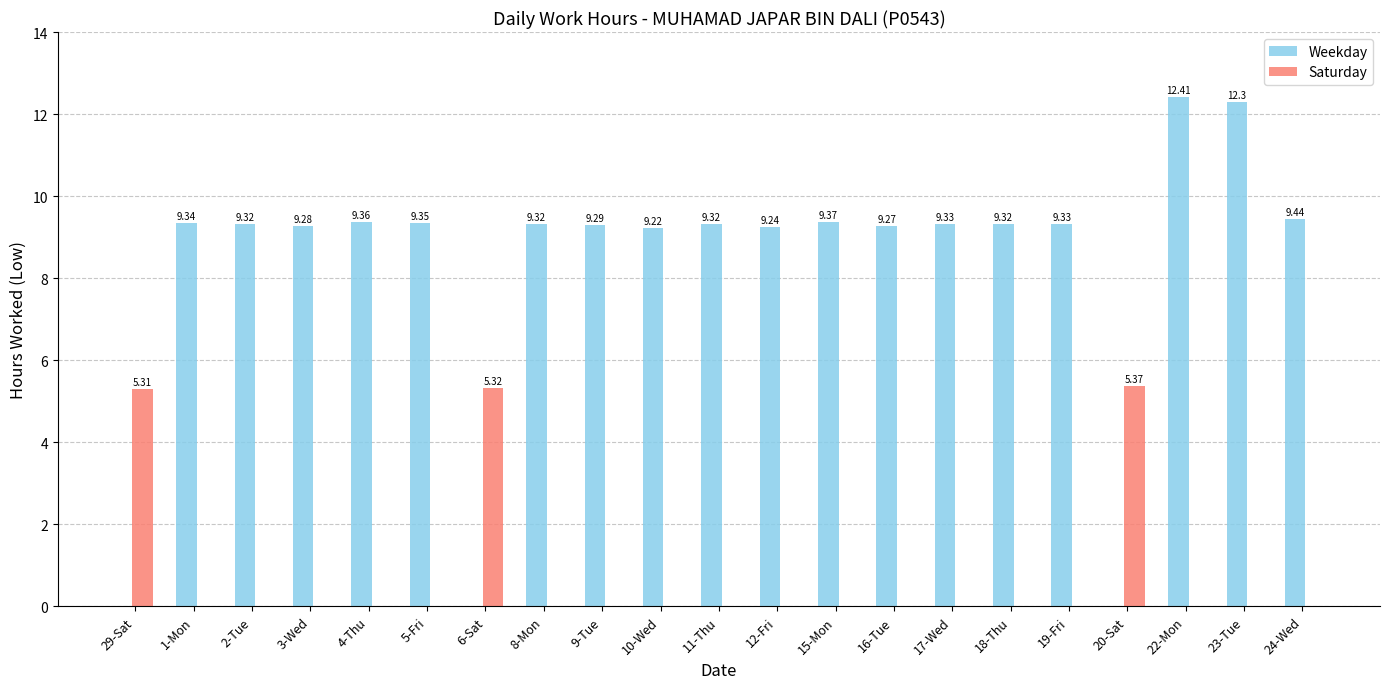

What are all the series names shown in the legend?

Weekday, Saturday